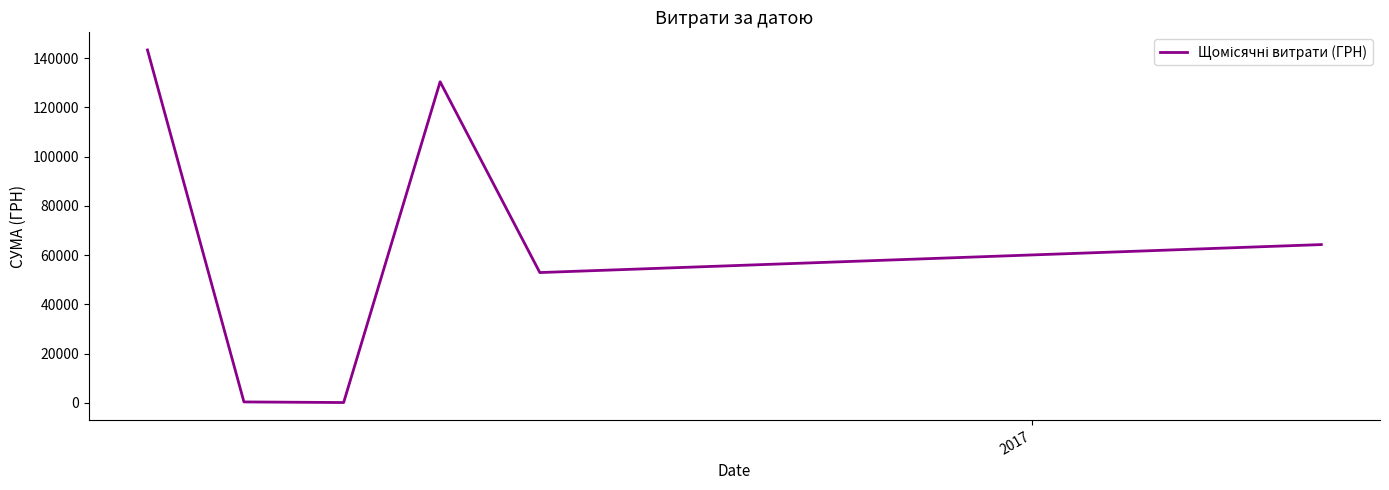

What is the sum of all values?

391499.4